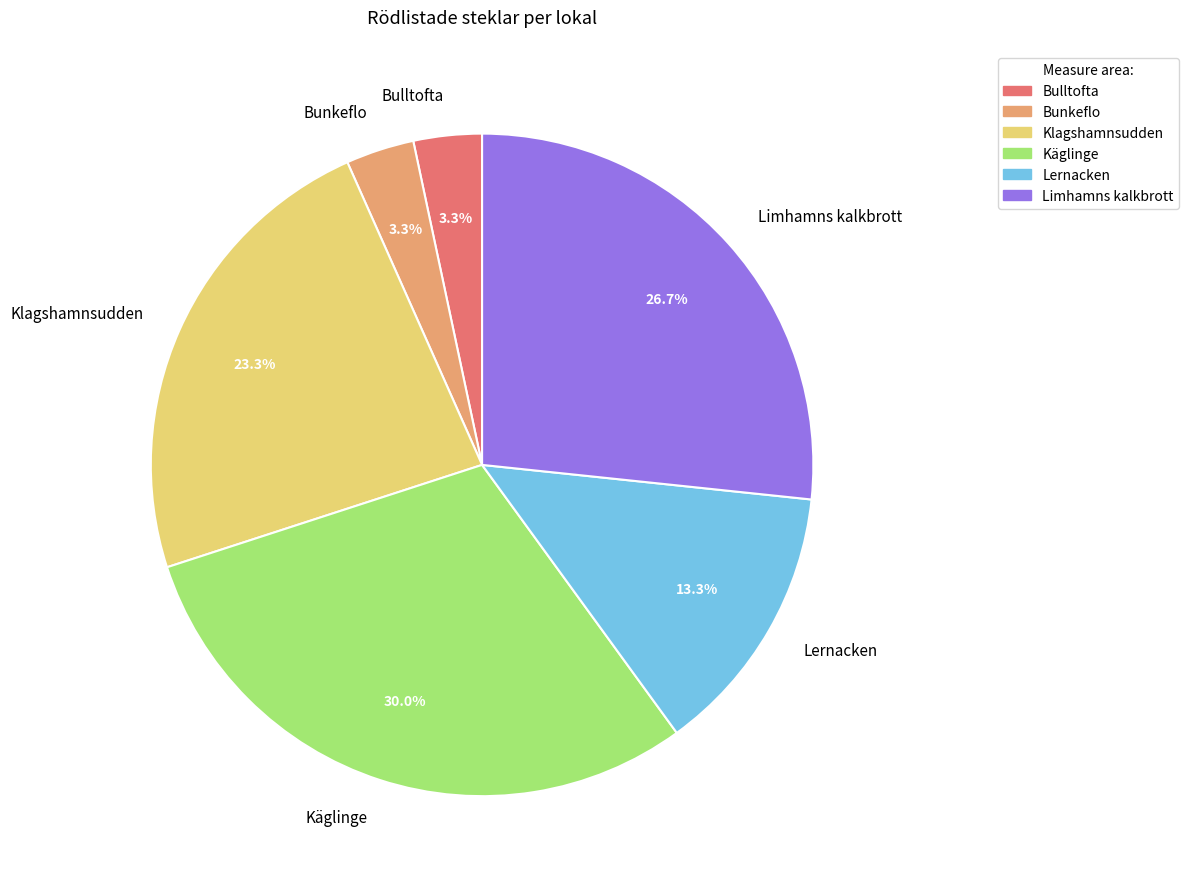

Count the number of slices in the pie.

6